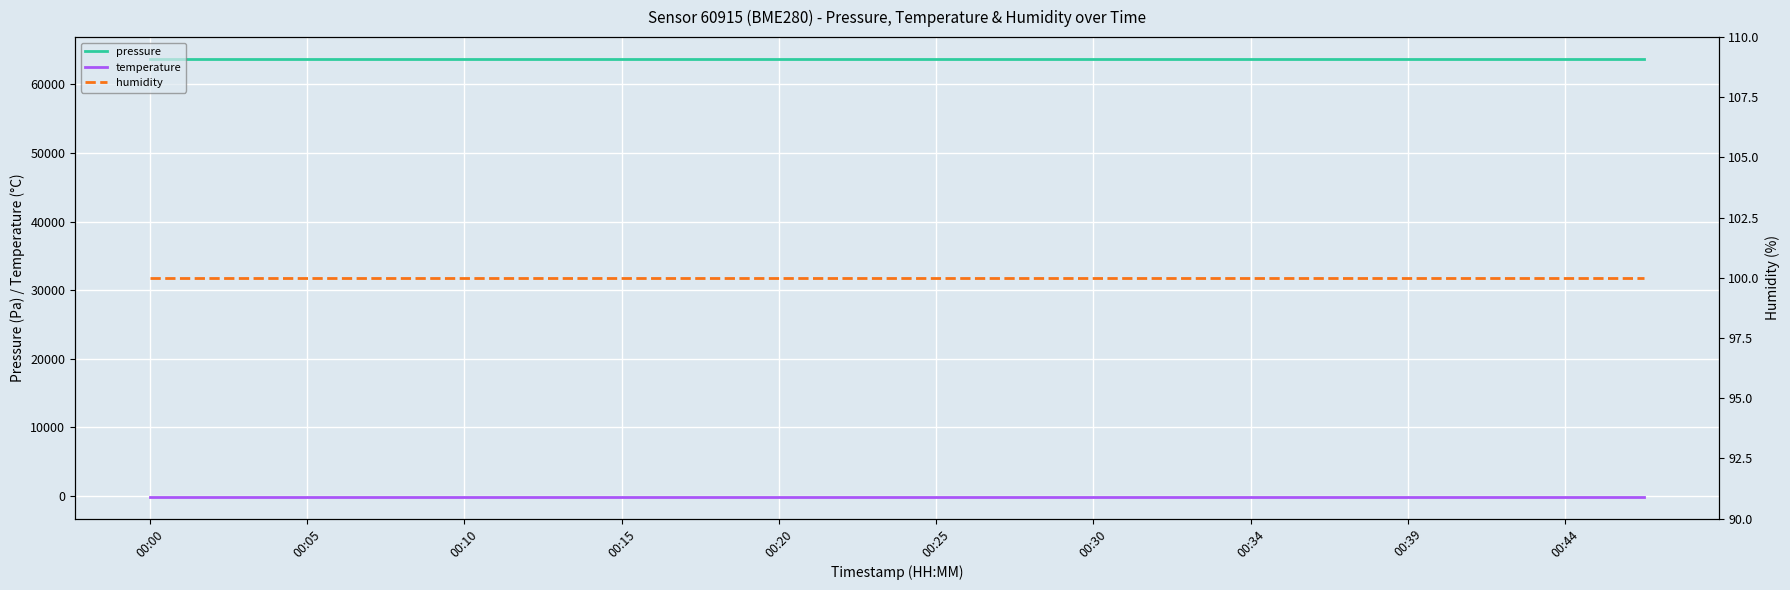

How many lines are shown in the chart?

3